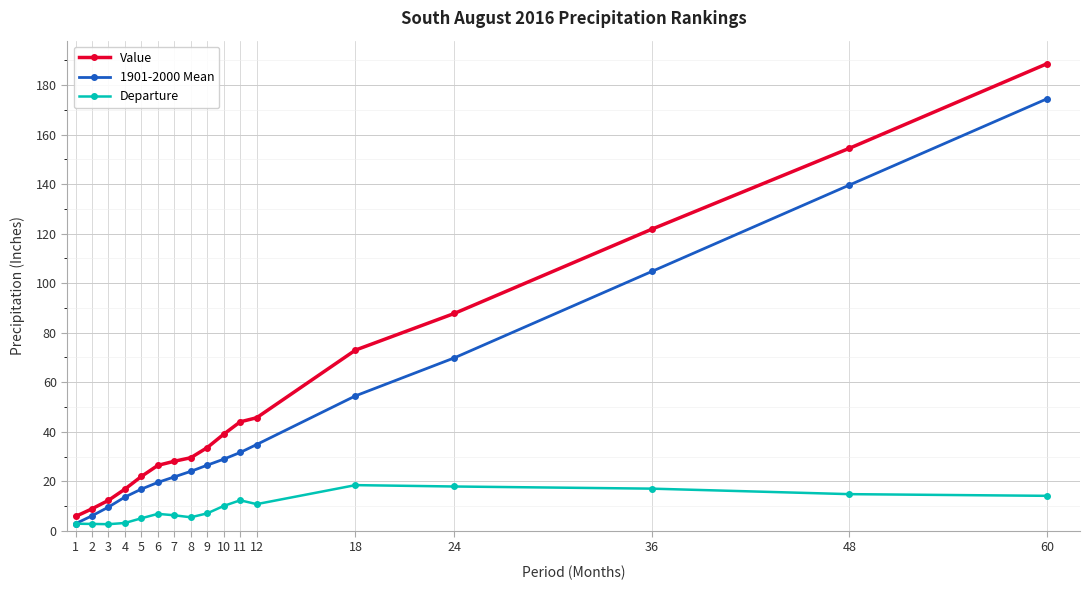

Which series has the largest range (max minus min)?

Value